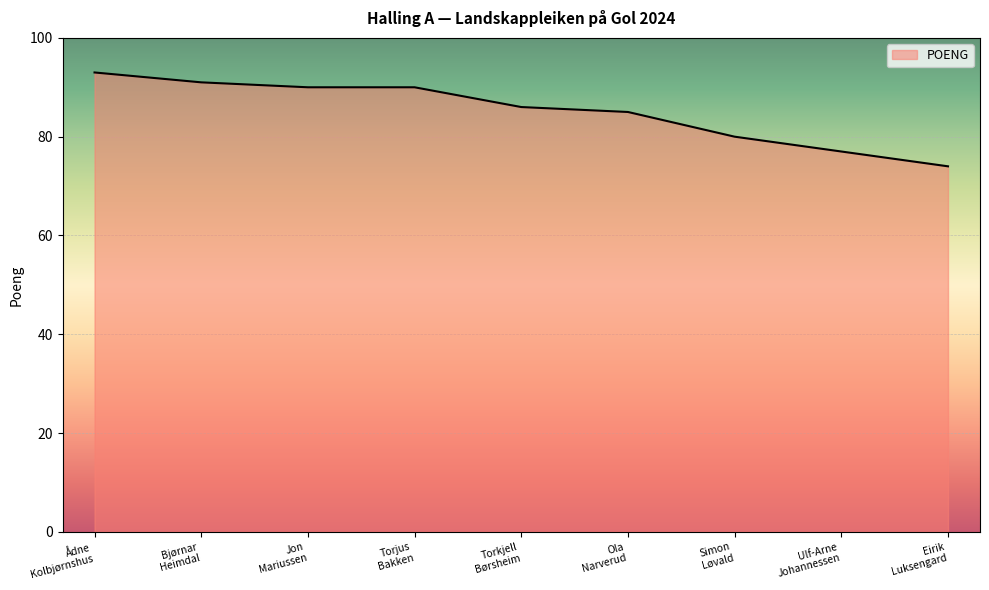

What is the greatest value displayed?

93